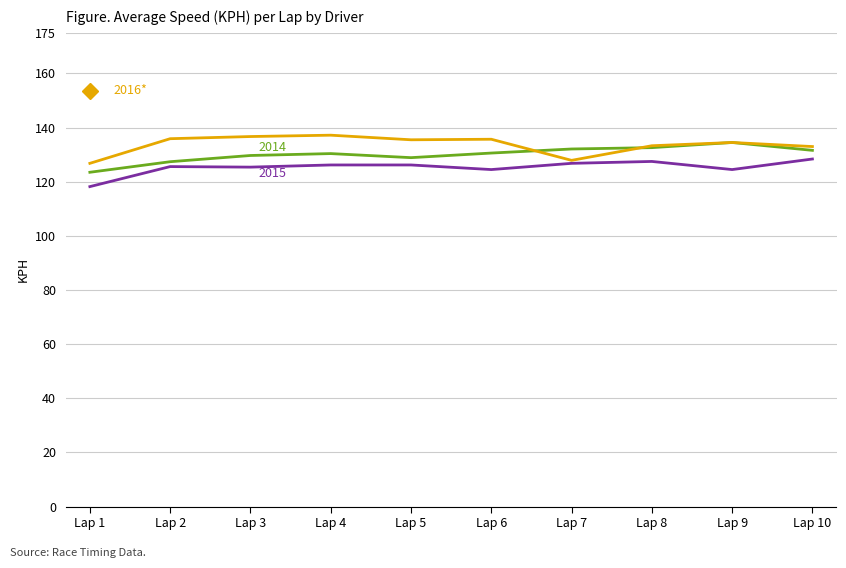

True or false: 17 (Campos Costa) and 146 (Enrico PANIGALLI) intersect in this chart.

False